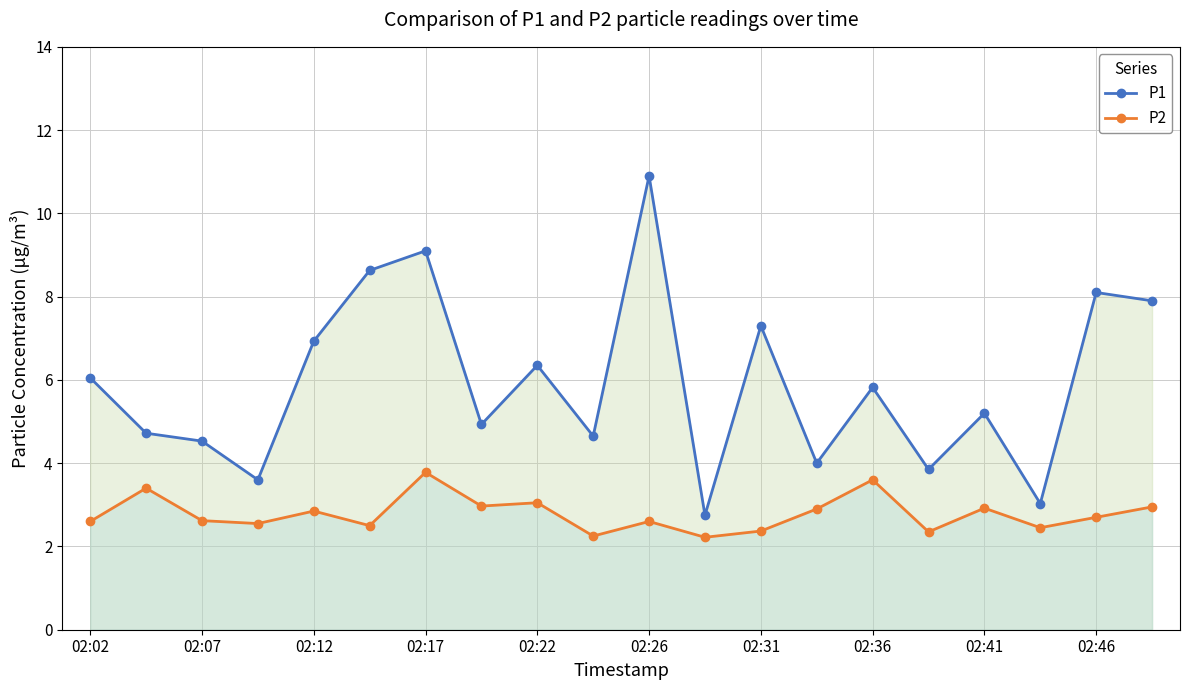

True or false: P2 has a value of 2.4 at 15.

True